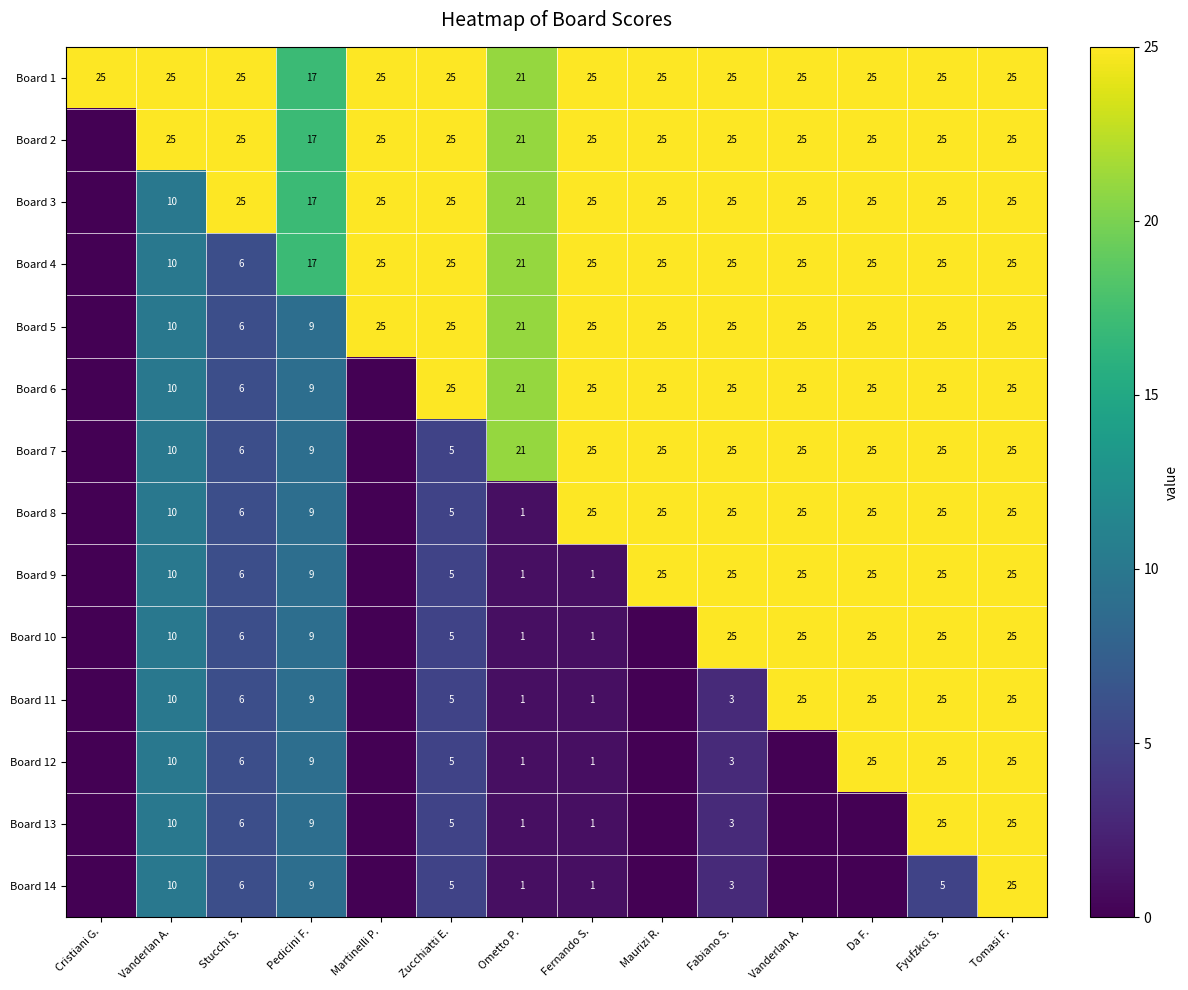

Which series has the largest total across all categories?

Board 1